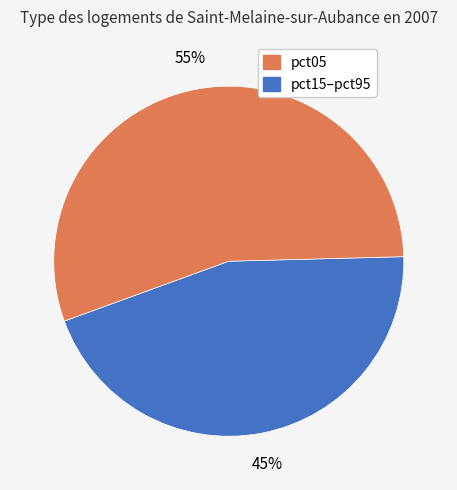

Is there any slice that represents more than half of the pie?

Yes